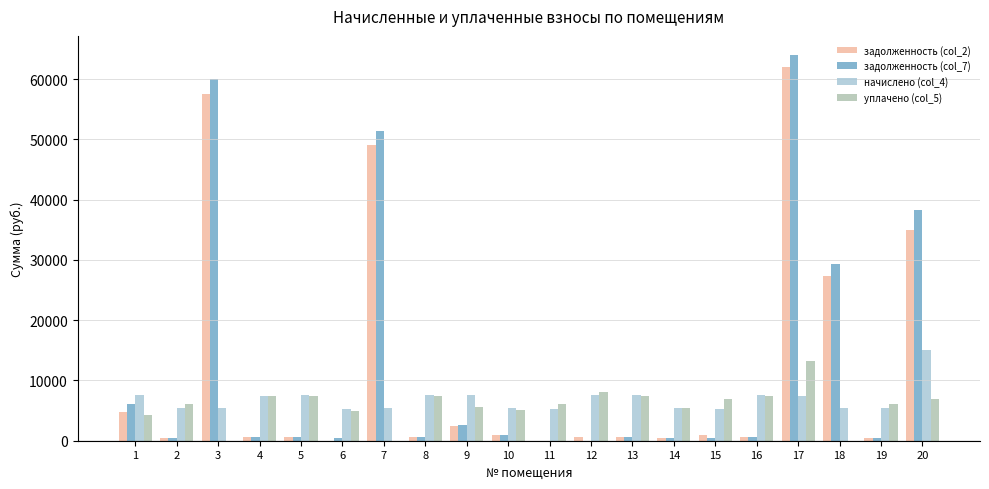

Which series has the largest total across all categories?

задолженность (col_7)